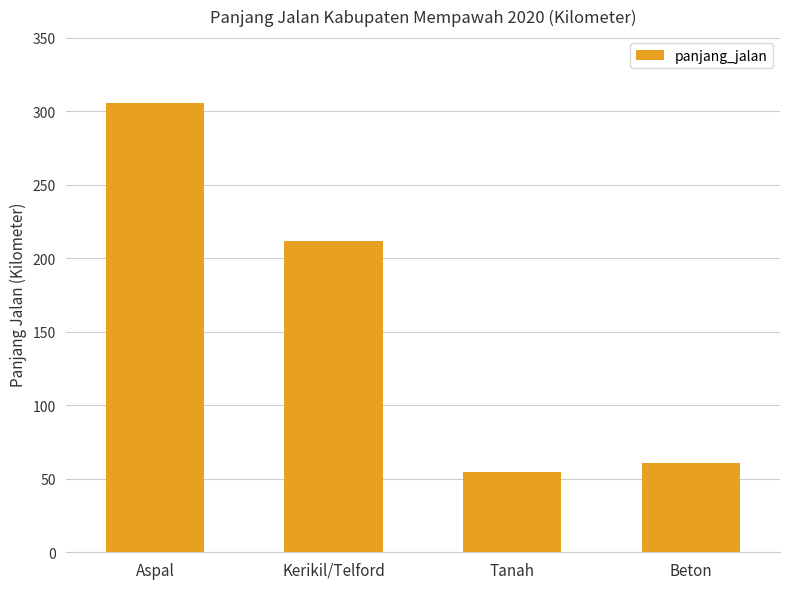

Does the chart contain stacked bars?

No